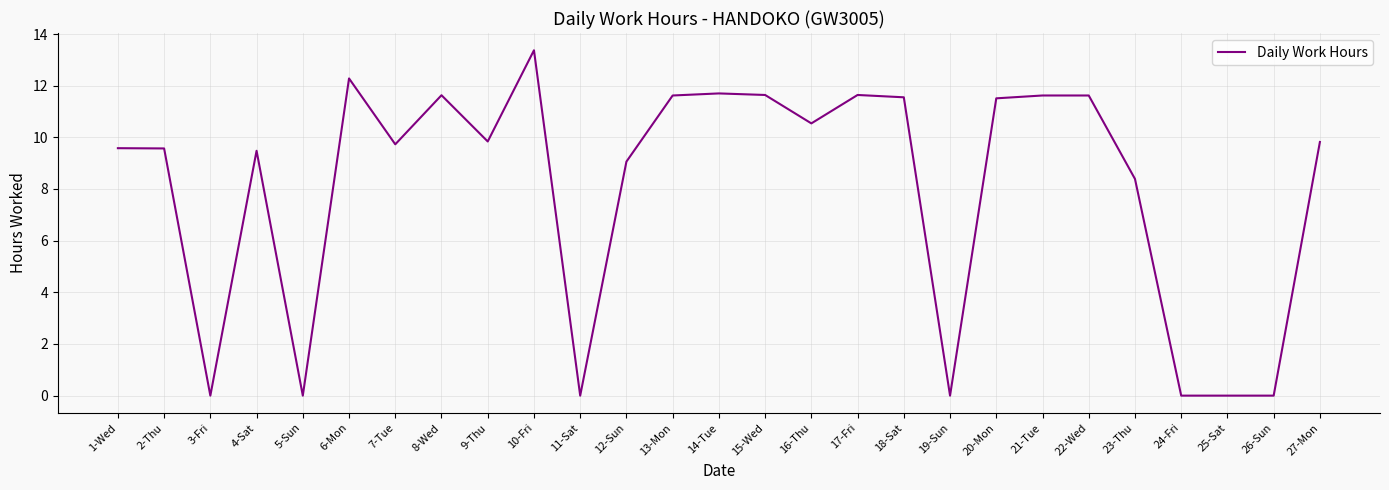

Which has a higher value, 10-Fri or 8-Wed?

10-Fri